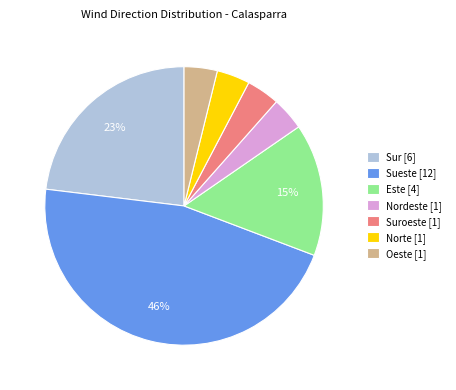

Is it true that Este [4] is 15% of the pie?

True